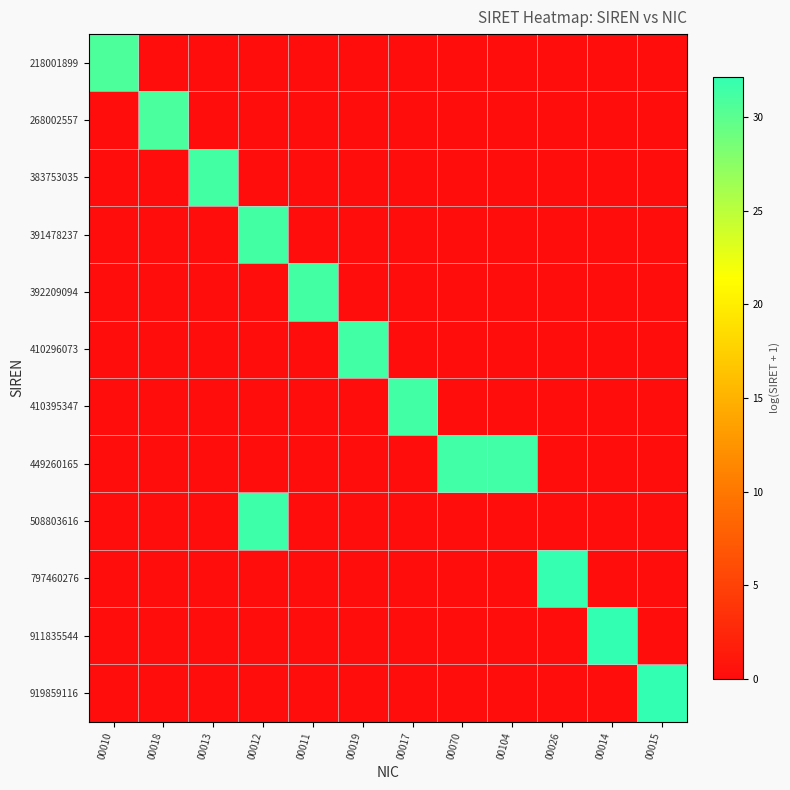

Reading left to right, transcribe all the data shown in this chart.

218001899: 00010=30.7	00018=0.0	00013=0.0	00012=0.0	00011=0.0	00019=0.0	00017=0.0	00070=0.0	00104=0.0	00026=0.0	00014=0.0	00015=0.0
268002557: 00010=0.0	00018=30.9	00013=0.0	00012=0.0	00011=0.0	00019=0.0	00017=0.0	00070=0.0	00104=0.0	00026=0.0	00014=0.0	00015=0.0
383753035: 00010=0.0	00018=0.0	00013=31.3	00012=0.0	00011=0.0	00019=0.0	00017=0.0	00070=0.0	00104=0.0	00026=0.0	00014=0.0	00015=0.0
391478237: 00010=0.0	00018=0.0	00013=0.0	00012=31.3	00011=0.0	00019=0.0	00017=0.0	00070=0.0	00104=0.0	00026=0.0	00014=0.0	00015=0.0
392209094: 00010=0.0	00018=0.0	00013=0.0	00012=0.0	00011=31.3	00019=0.0	00017=0.0	00070=0.0	00104=0.0	00026=0.0	00014=0.0	00015=0.0
410296073: 00010=0.0	00018=0.0	00013=0.0	00012=0.0	00011=0.0	00019=31.3	00017=0.0	00070=0.0	00104=0.0	00026=0.0	00014=0.0	00015=0.0
410395347: 00010=0.0	00018=0.0	00013=0.0	00012=0.0	00011=0.0	00019=0.0	00017=31.3	00070=0.0	00104=0.0	00026=0.0	00014=0.0	00015=0.0
449260165: 00010=0.0	00018=0.0	00013=0.0	00012=0.0	00011=0.0	00019=0.0	00017=0.0	00070=31.4	00104=31.4	00026=0.0	00014=0.0	00015=0.0
508803616: 00010=0.0	00018=0.0	00013=0.0	00012=31.6	00011=0.0	00019=0.0	00017=0.0	00070=0.0	00104=0.0	00026=0.0	00014=0.0	00015=0.0
797460276: 00010=0.0	00018=0.0	00013=0.0	00012=0.0	00011=0.0	00019=0.0	00017=0.0	00070=0.0	00104=0.0	00026=32.0	00014=0.0	00015=0.0
911835544: 00010=0.0	00018=0.0	00013=0.0	00012=0.0	00011=0.0	00019=0.0	00017=0.0	00070=0.0	00104=0.0	00026=0.0	00014=32.1	00015=0.0
919859116: 00010=0.0	00018=0.0	00013=0.0	00012=0.0	00011=0.0	00019=0.0	00017=0.0	00070=0.0	00104=0.0	00026=0.0	00014=0.0	00015=32.2